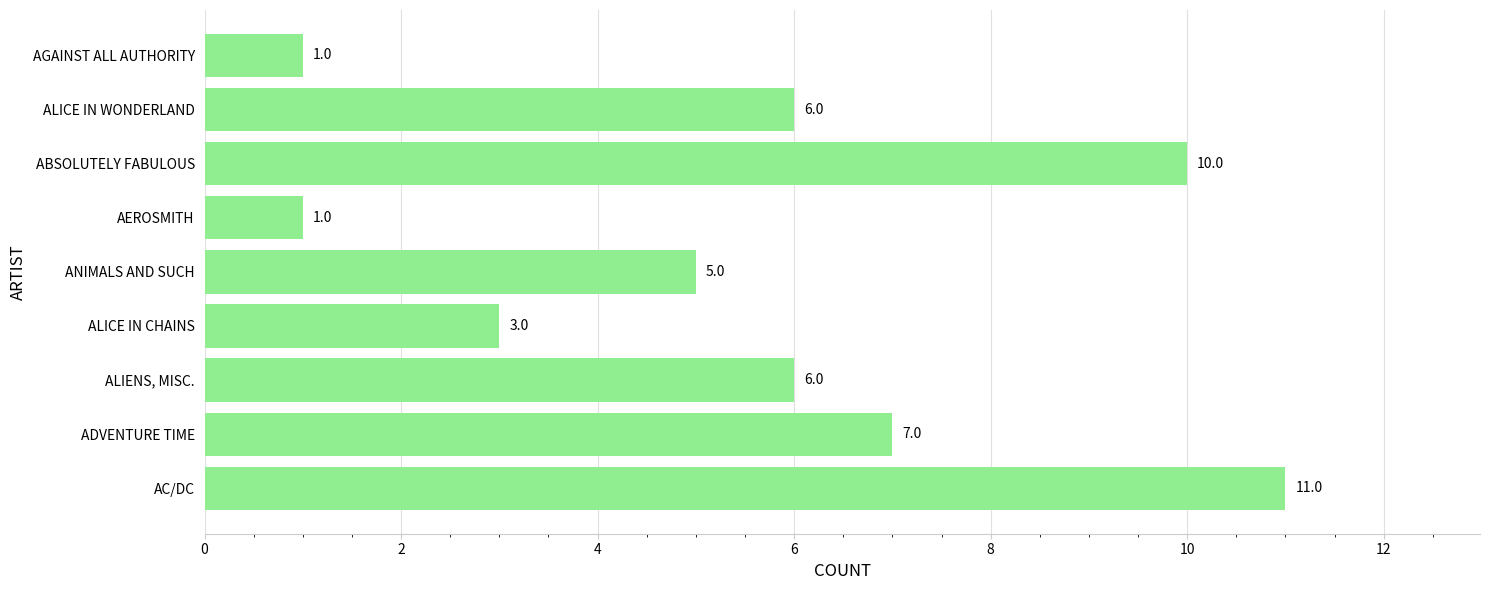

Does the chart contain any negative values?

No